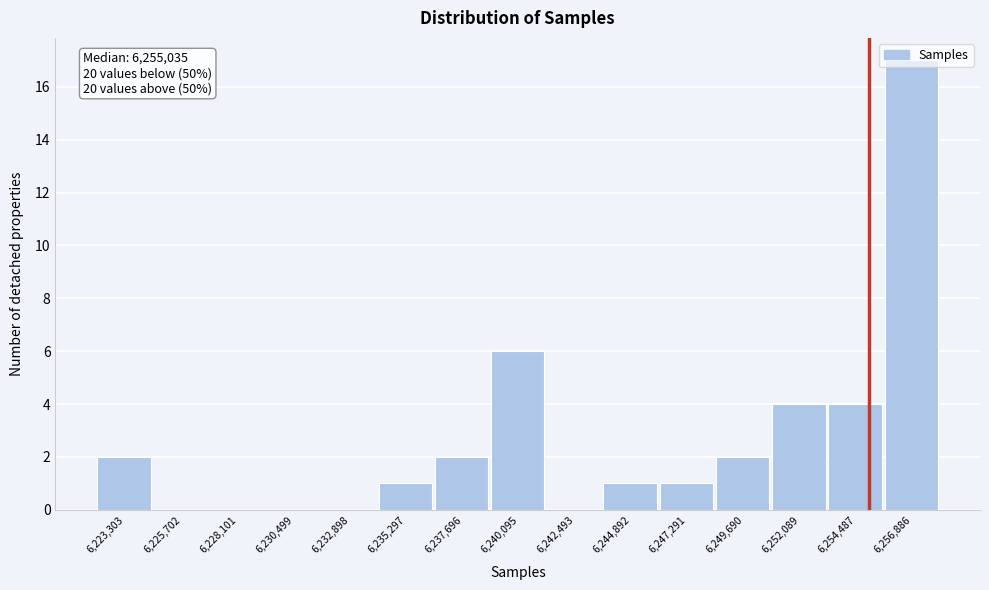

Which range on the x-axis has the tallest bar?

6255500 to 6258000